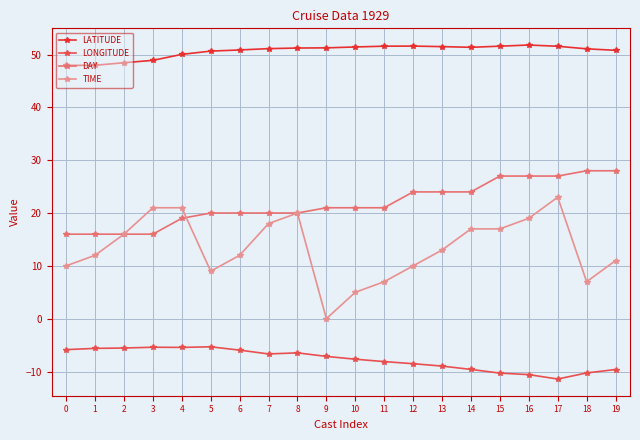

The value of LONGITUDE at 7 is -2.7. True or false?

False